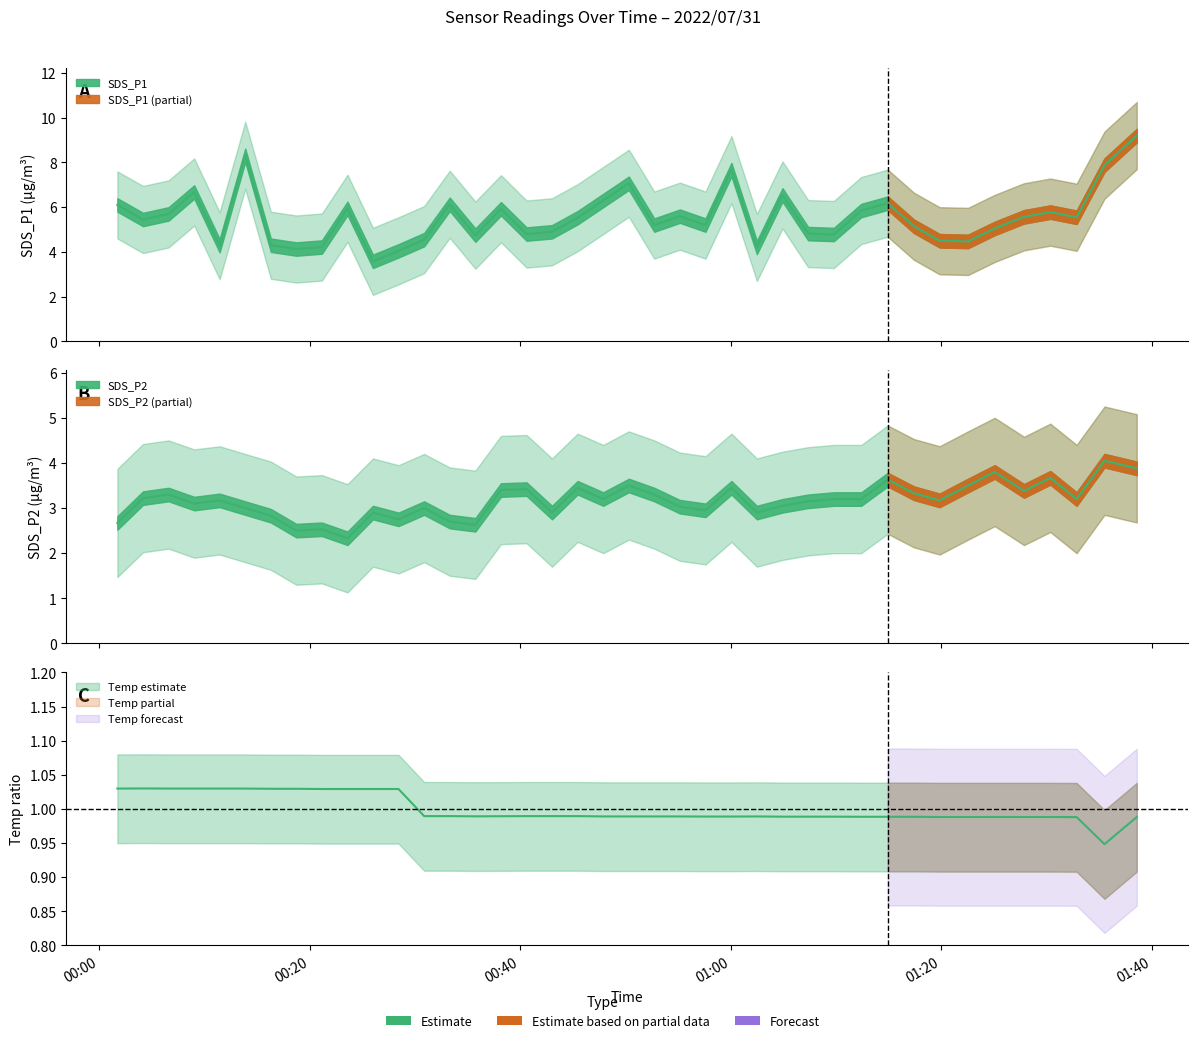

At which category does the chart reach its minimum across all series?

2022/07/31 01:35:31